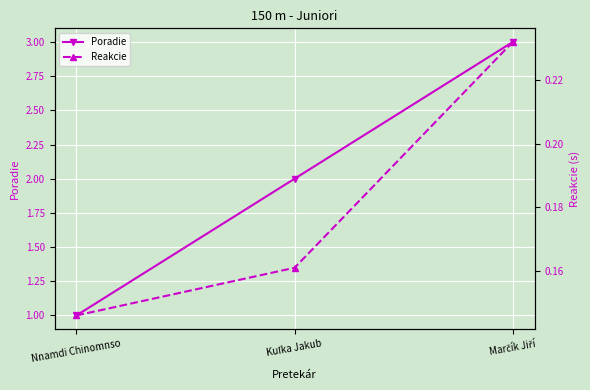

Reading left to right, what are all the values shown in this chart?

Poradie: 1.0	2.0	3.0
Reakcie: 0.1	0.2	0.2